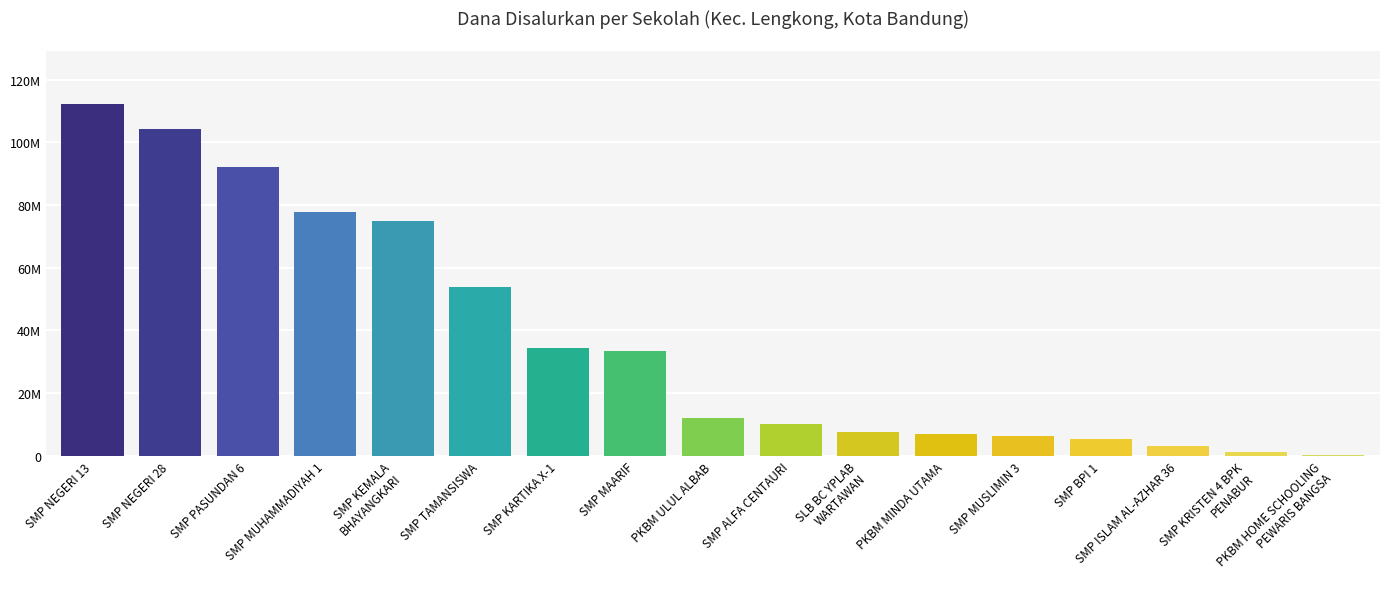

Reading left to right, what are all the values shown in this chart?

112125000	104250000	92250000	77625000	75000000	54000000	34500000	33375000	12000000	10125000	7500000	7125000	6375000	5250000	3000000	1125000	375000